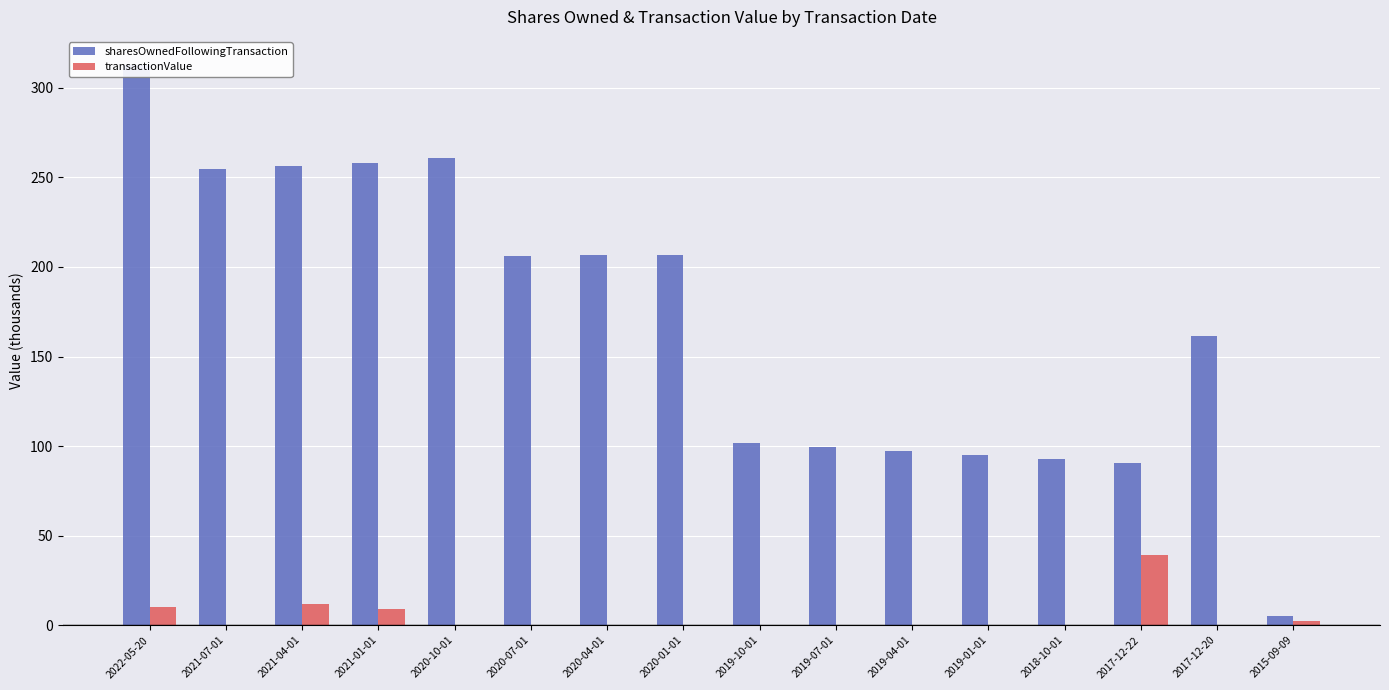

Which has a higher value, 2018-10-01 or 2015-09-09?

2018-10-01